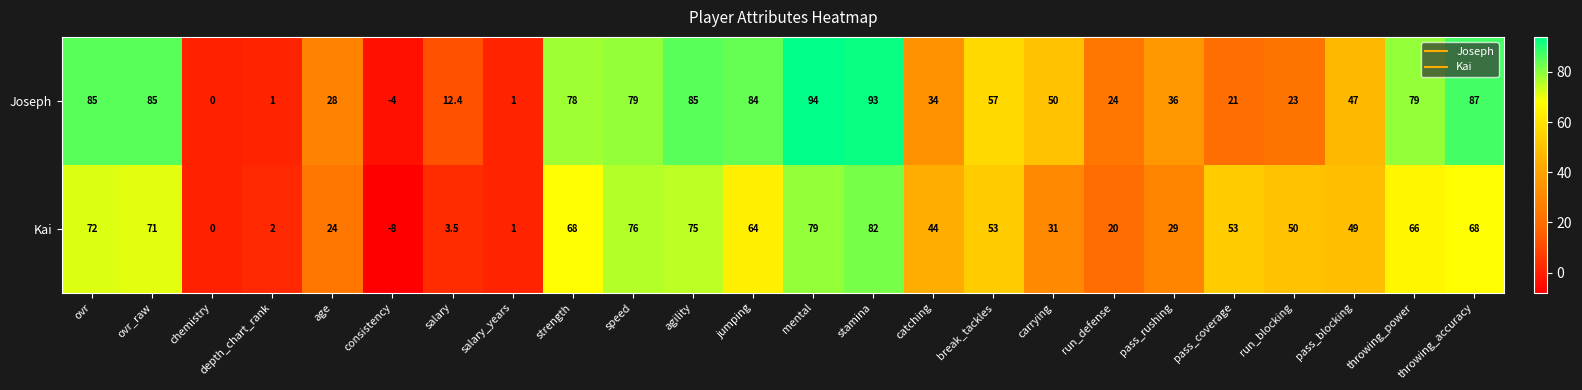

True or false: Kai has a value of 68.3 at run_blocking.

False